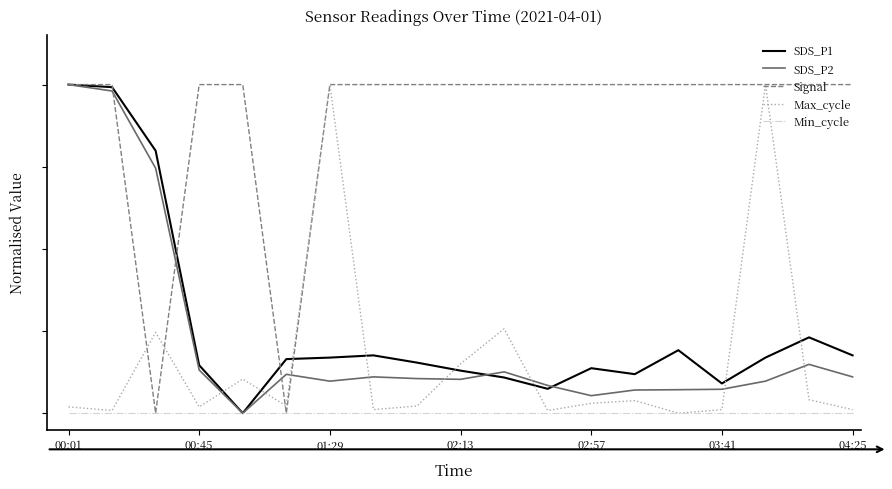

What is the label of the 1st point from the left?

00:01